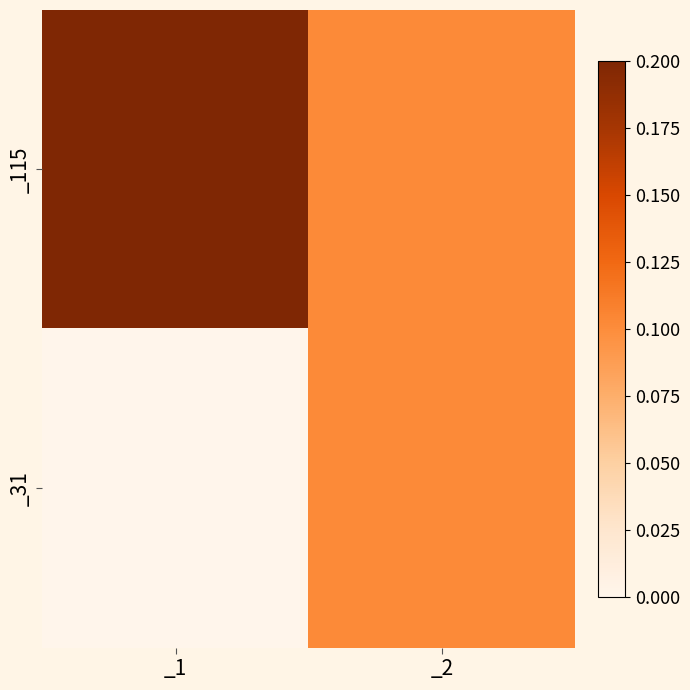

Which series has the largest total across all categories?

_115